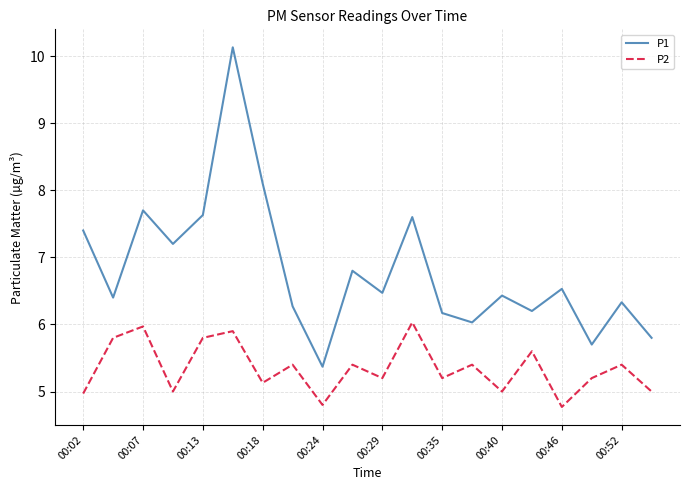

What is the minimum value for P2?

4.8